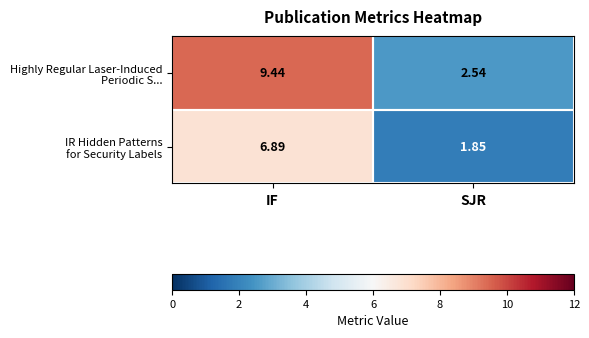

At which category does the chart reach its peak across all series?

IF